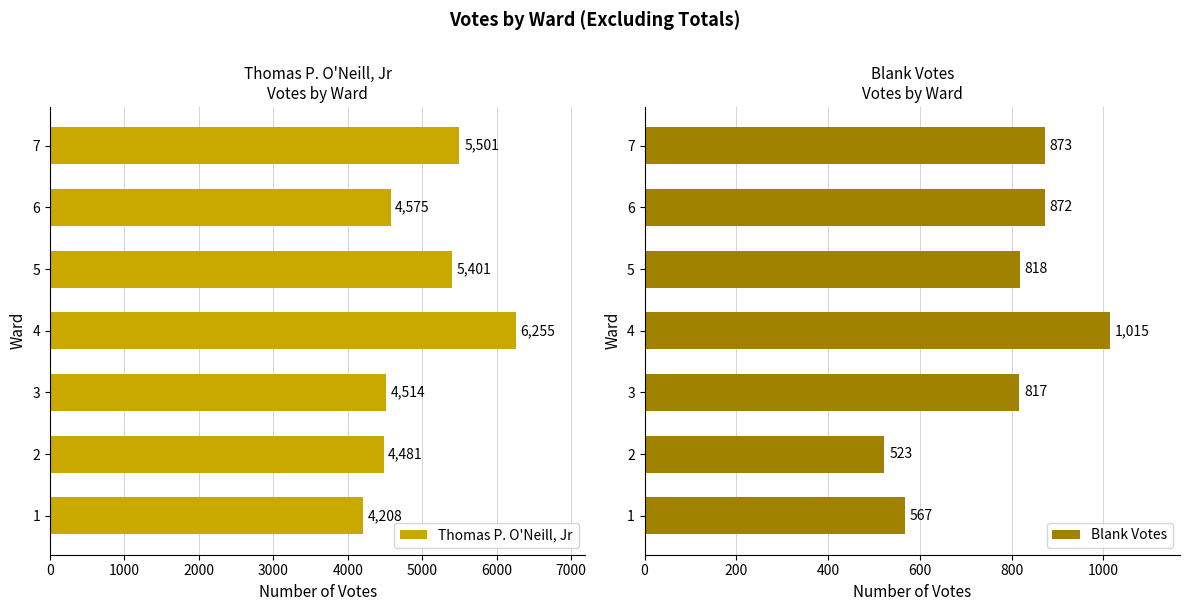

Which series has the widest spread of values?

Thomas P. O'Neill, Jr